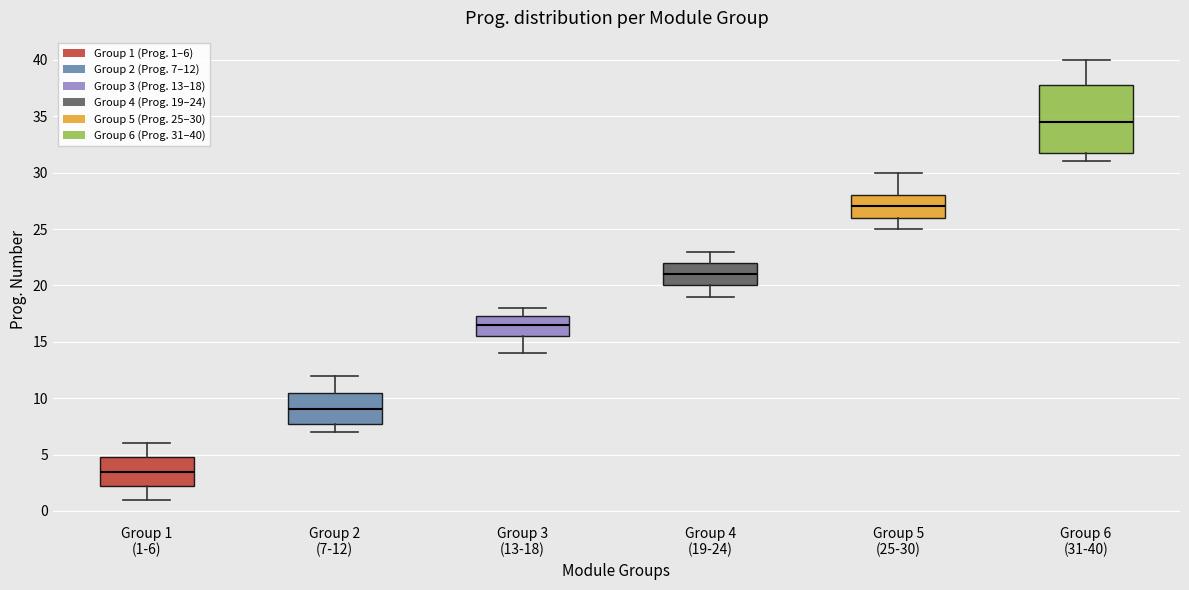

Reading left to right, transcribe this box plot: for each box, give where its median line is, the range the box spans, and where its two whiskers end, as read against the y-axis. The values are not printed on the chart, so give them approximately, as read against the axis.

Group 1 (1-6): median 3.5, box 2.5 to 5.0, whiskers 1.0 to 6.0
Group 2 (7-12): median 9.0, box 8.0 to 10.5, whiskers 7.0 to 12.0
Group 3 (13-18): median 16.5, box 15.5 to 17.5, whiskers 14.0 to 18.0
Group 4 (19-24): median 21.0, box 20.0 to 22.0, whiskers 19.0 to 23.0
Group 5 (25-30): median 27.0, box 26.0 to 28.0, whiskers 25.0 to 30.0
Group 6 (31-40): median 34.5, box 32.0 to 38.0, whiskers 31.0 to 40.0